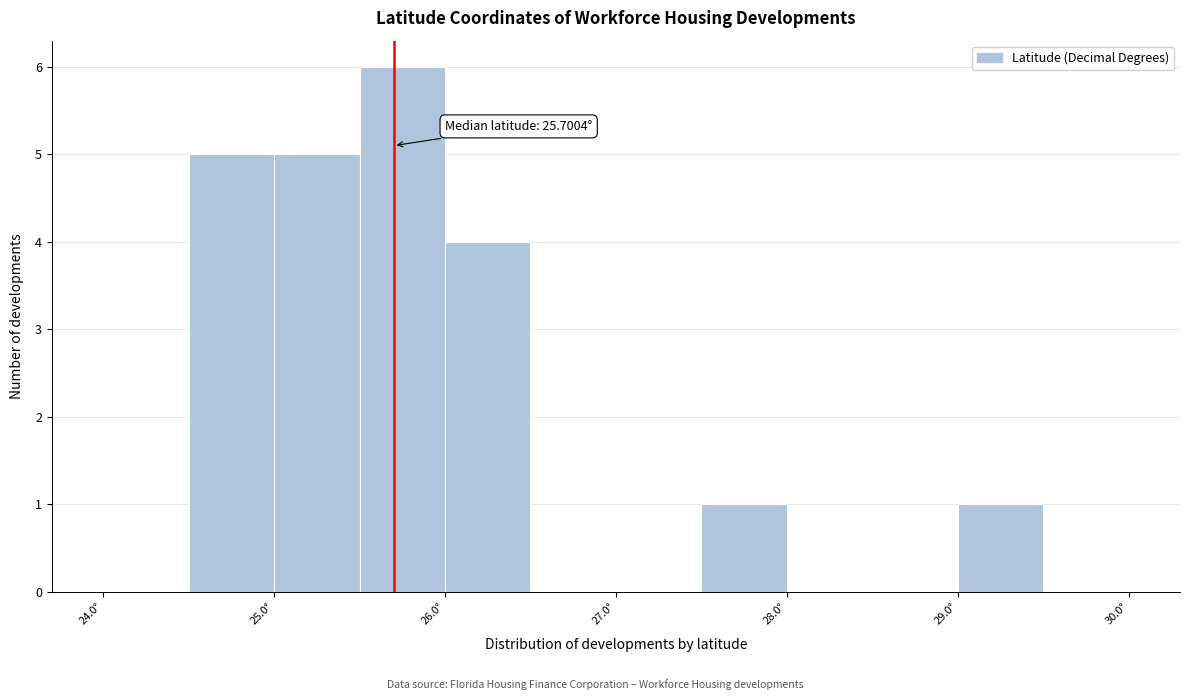

Which range on the x-axis has the tallest bar?

25.5 to 26.0